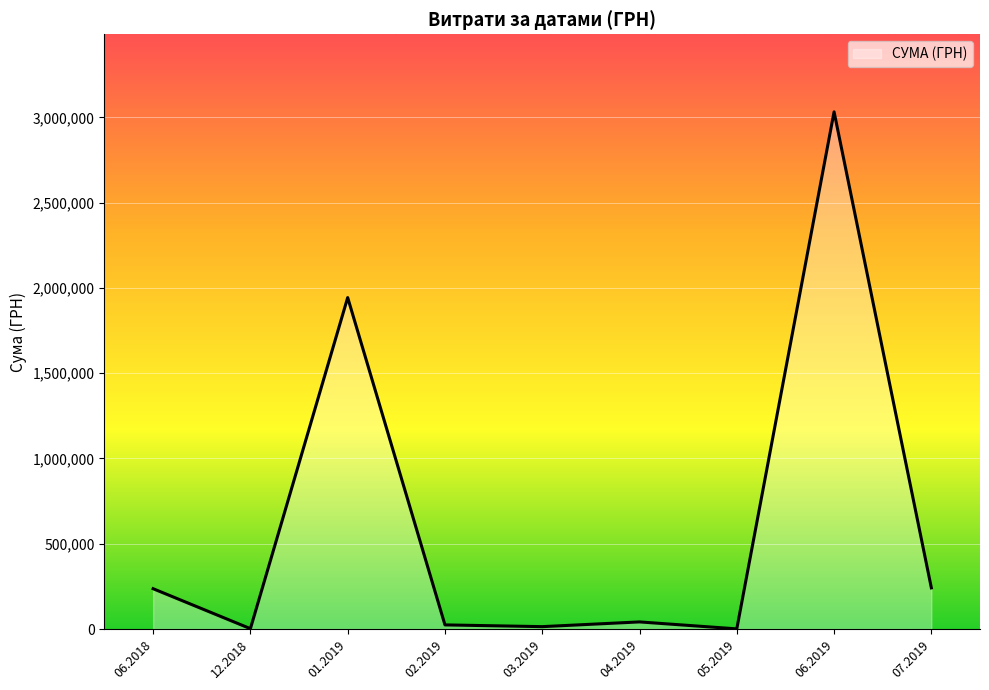

What is the difference between the maximum and minimum values?

3031312.0